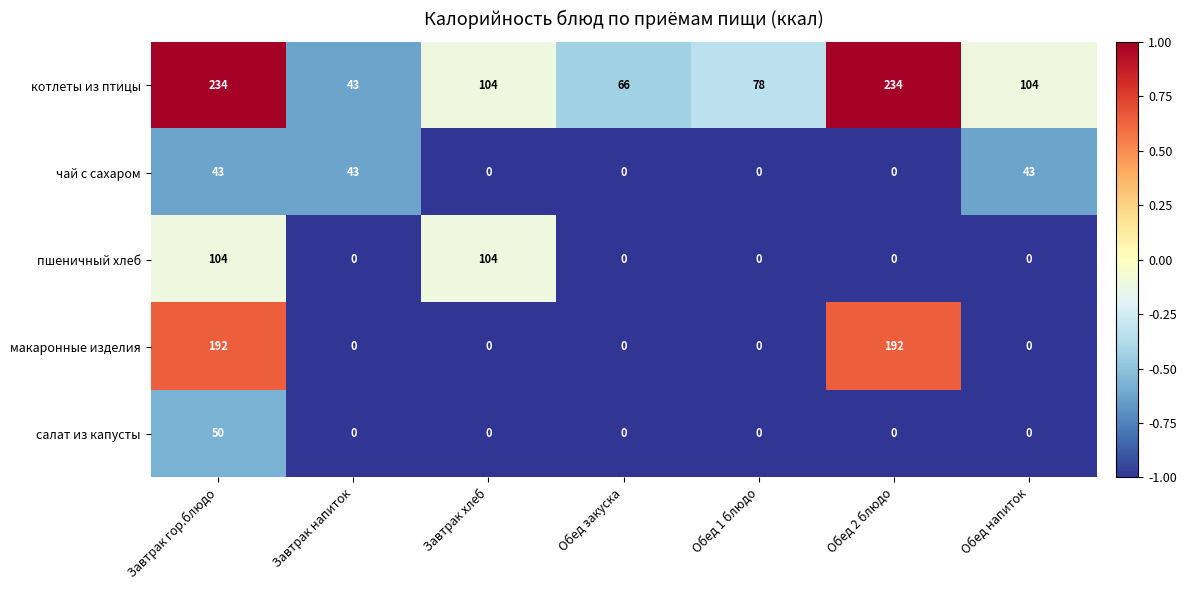

Rank the series by their maximum value, from highest to lowest.

котлеты из птицы, макаронные изделия, пшеничный хлеб, салат из капусты, чай с сахаром